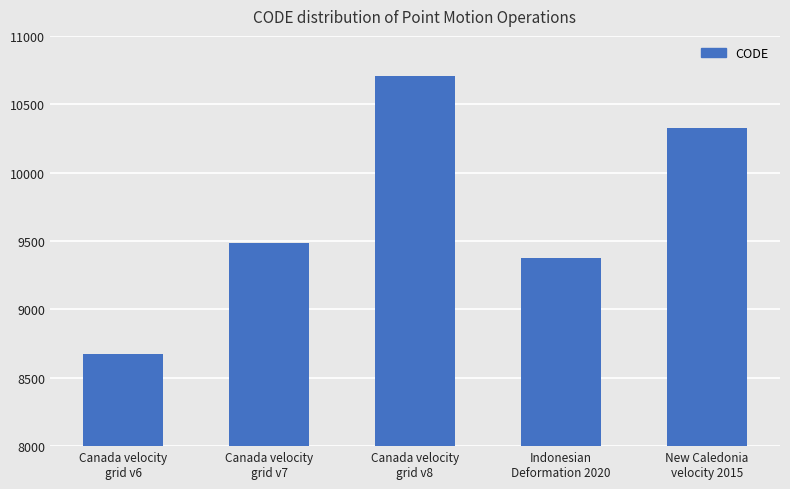

What position from the left is Canada velocity
grid v6?

1